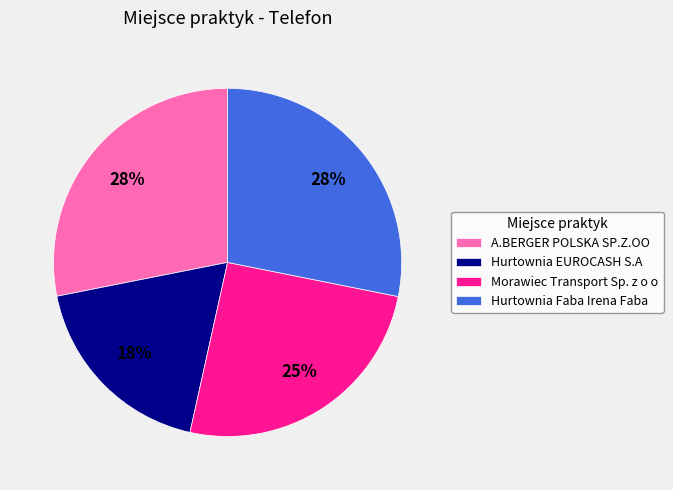

Combined, do Hurtownia EUROCASH S.A and Hurtownia Faba Irena Faba account for over 50%?

No